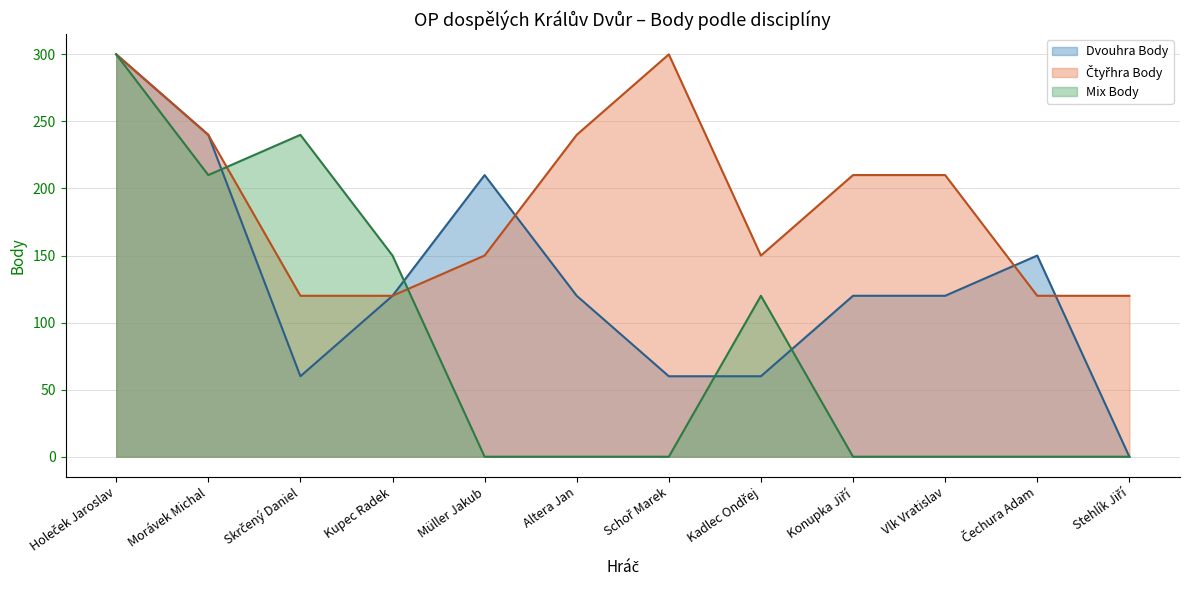

At which category is the sum across all series the highest?

Holeček Jaroslav